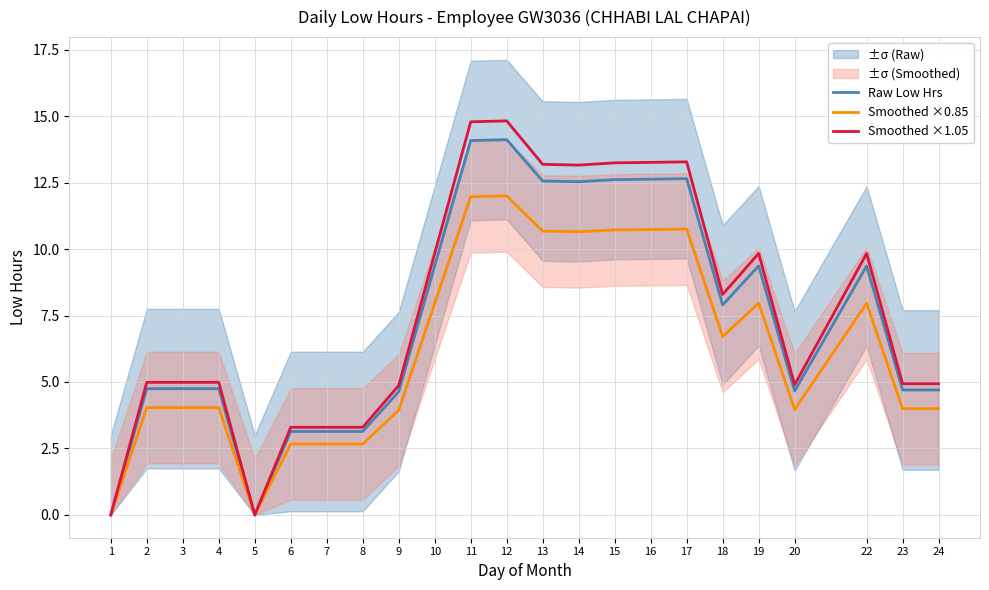

Which series has the widest spread of values?

Smoothed ×1.05